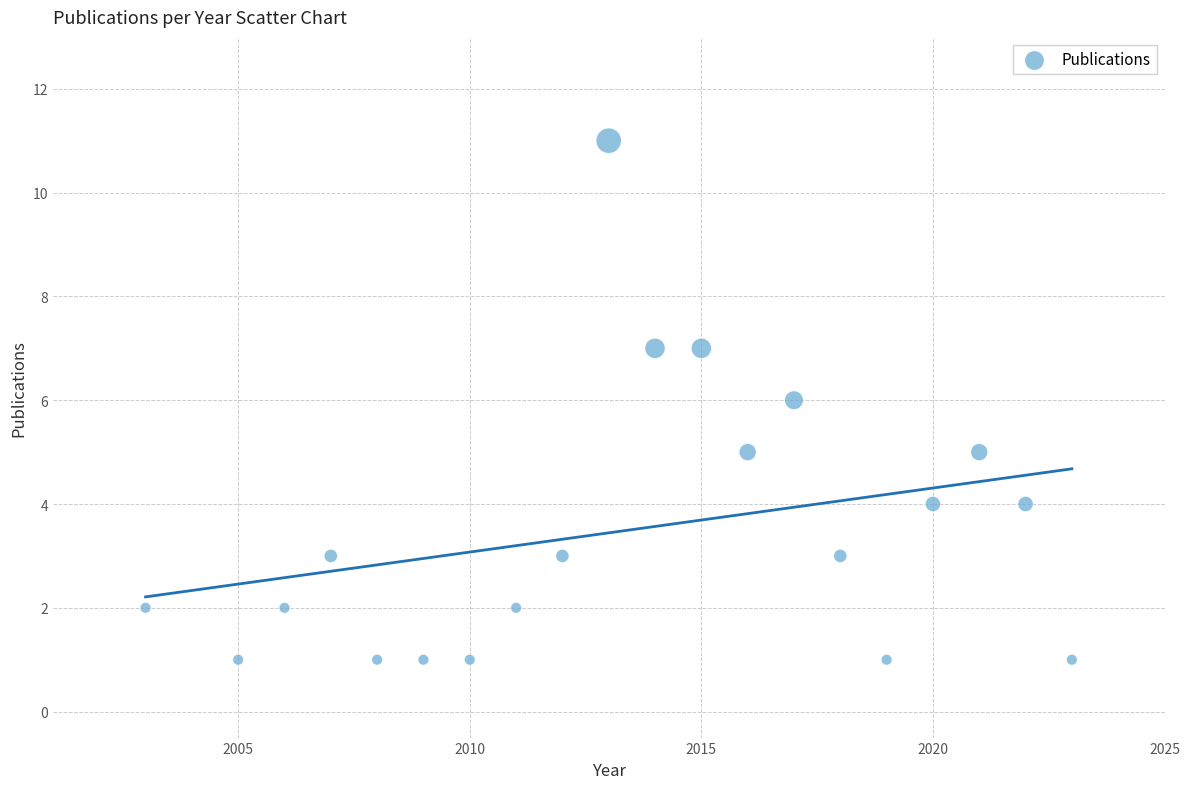

What is the range of X values (max minus min)?

20